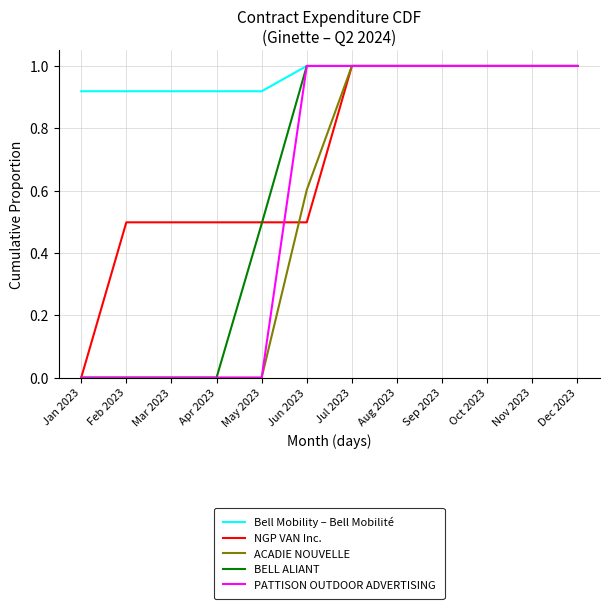

What is the sum of the ACADIE NOUVELLE values at Nov 2023 and Aug 2023?

2.0